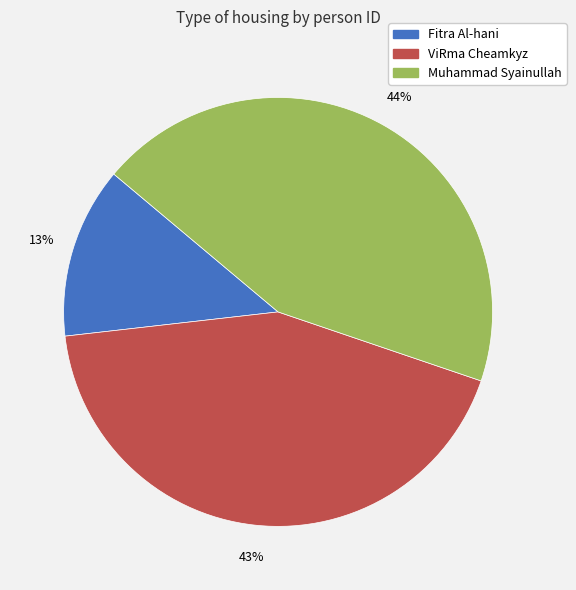

What percentage is the Muhammad Syainullah slice, to the nearest percent?

44%